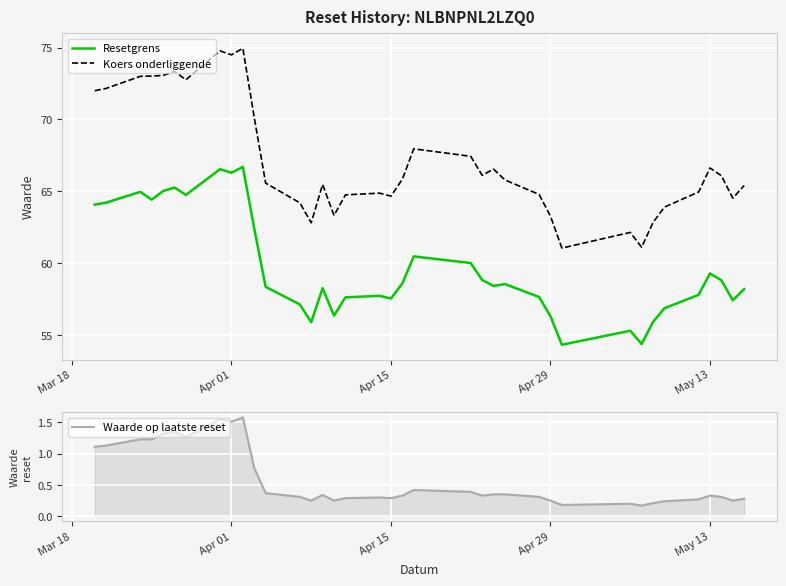

What is the lowest value of the Resetgrens series?

54.3